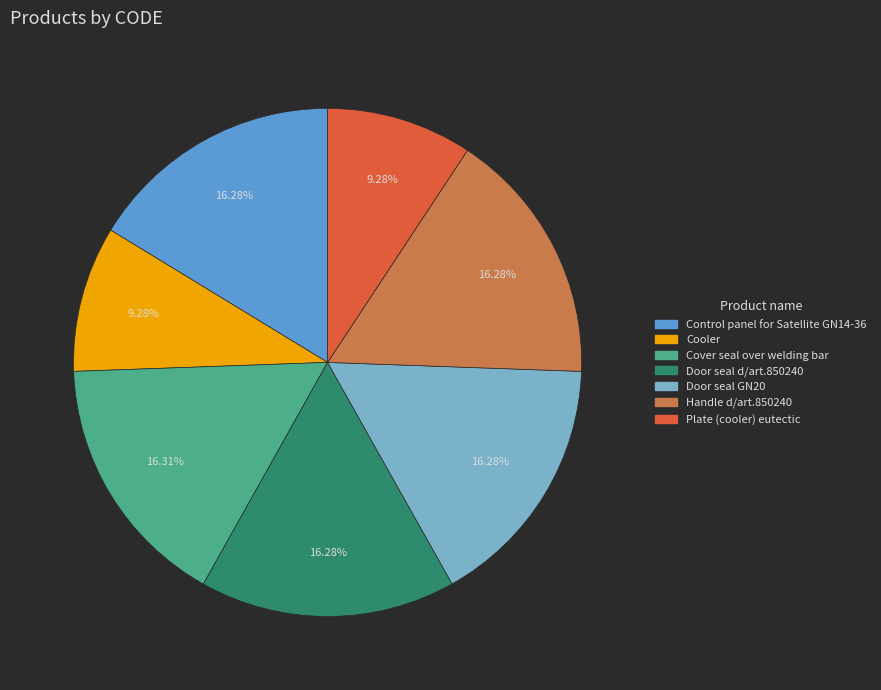

Does Cooler account for over 50% of the chart?

No